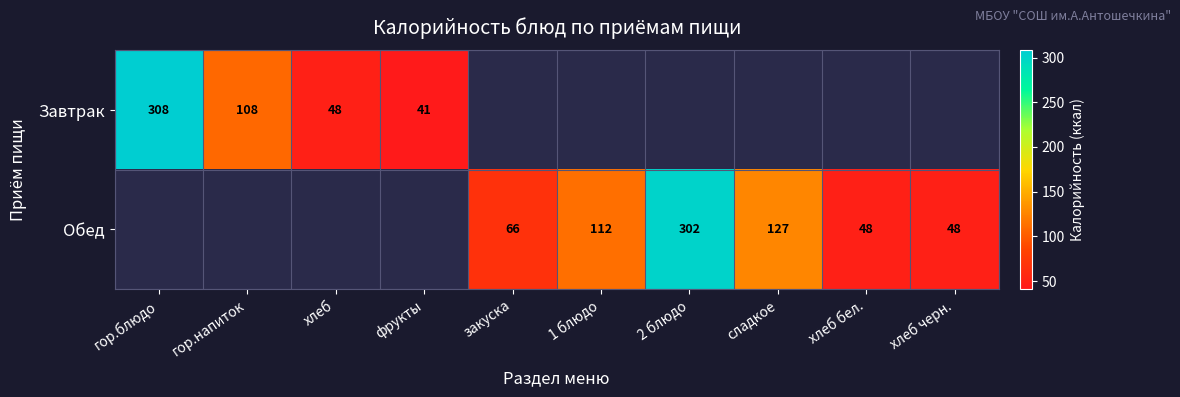

What is the difference between the Обед values at 1 блюдо and закуска?

46